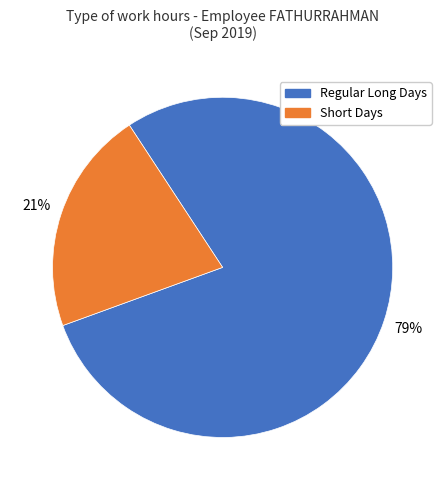

The Regular Long Days slice represents 79% of the pie. True or false?

True